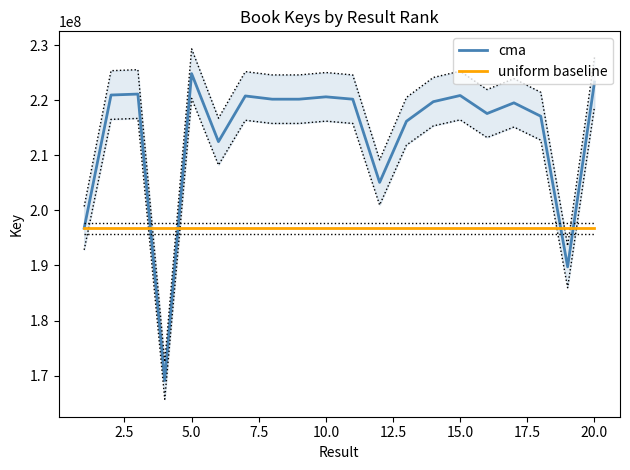

What is the minimum value for cma?

169103431